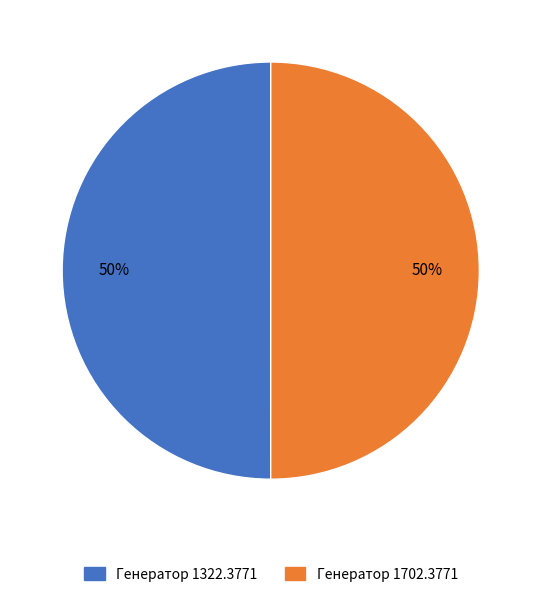

How many slices are in this pie chart?

2